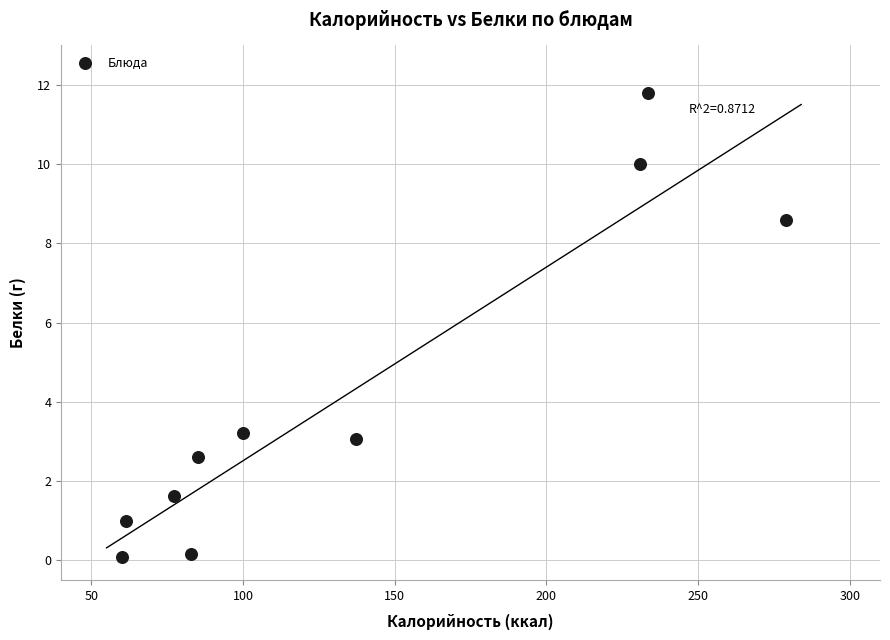

What Y value in the scatter plot is closest to 5?

3.2